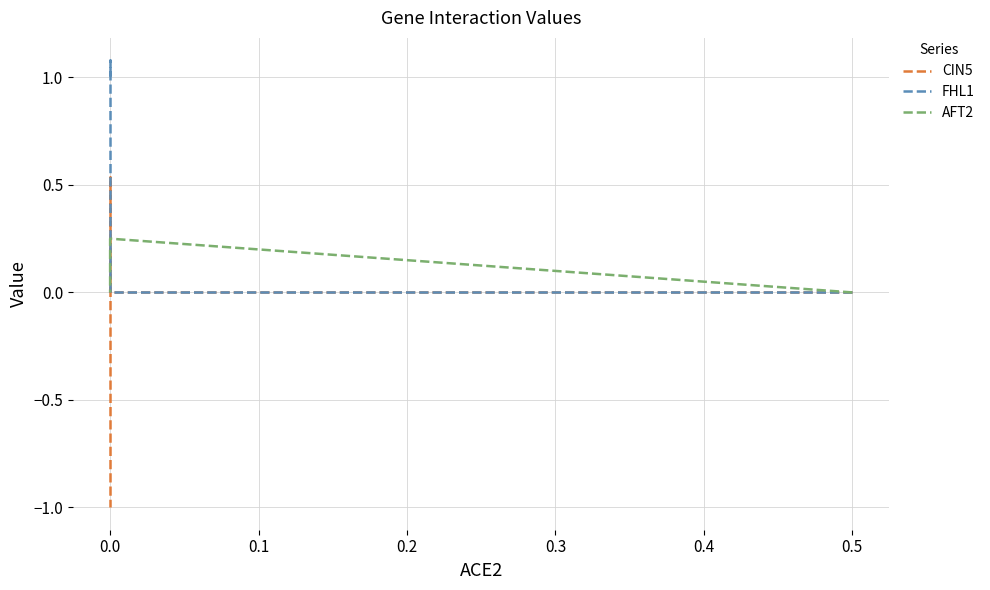

What is the difference between the second highest and second lowest values in the FHL1 series?

1.0